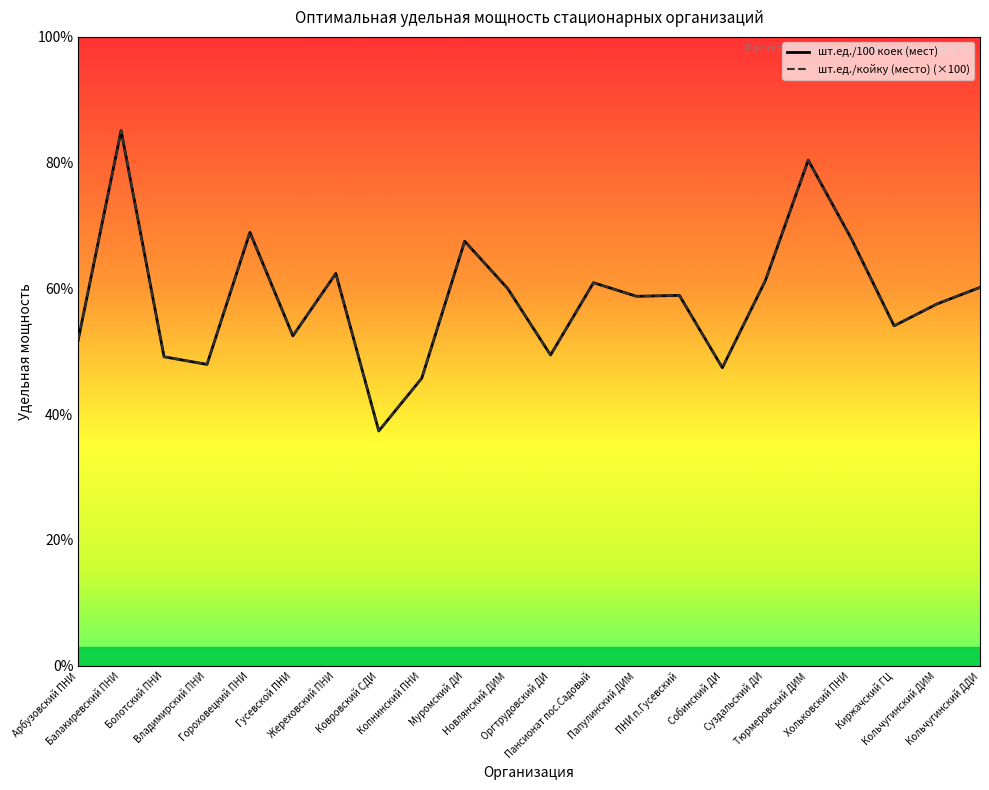

Reading left to right, transcribe all the data shown in this chart.

шт.ед./койку (место): 51.8	85.1	49.1	47.9	68.9	52.5	62.4	37.3	45.7	67.5	60.0	49.4	60.9	58.8	58.9	47.4	61.2	80.4	68.0	54.1	57.5	60.2
шт.ед./100 коек (мест): 51.8	85.1	49.1	47.9	68.9	52.5	62.4	37.3	45.7	67.5	60.0	49.4	60.9	58.8	58.9	47.4	61.2	80.4	68.0	54.1	57.5	60.2